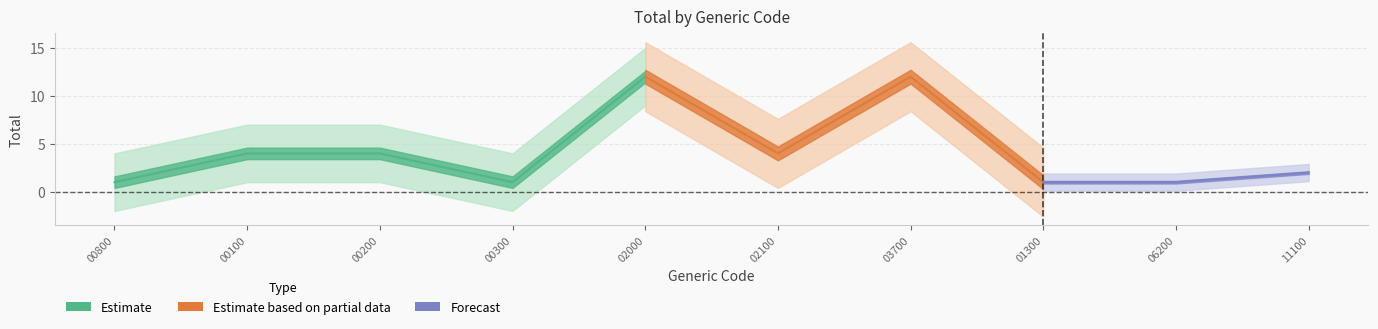

What is the value of the 3rd point from the left?

4